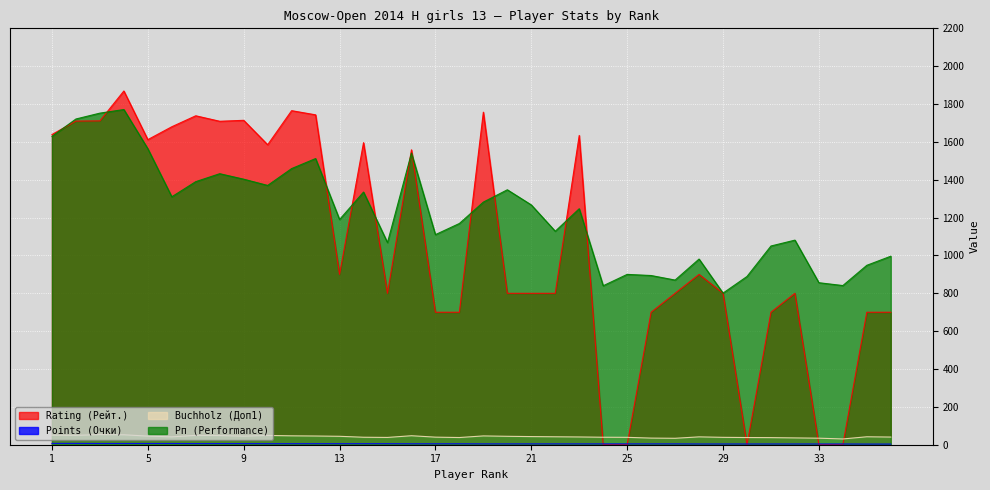

How many data points in Rating (Рейт.) are less than 900?

18